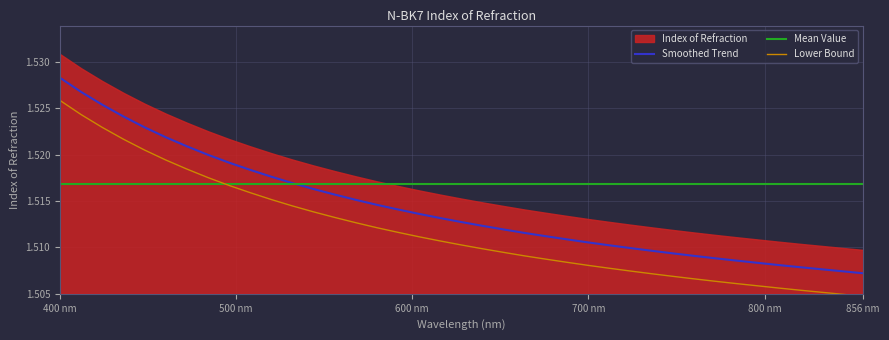

At which category is the sum across all series the highest?

400 nm